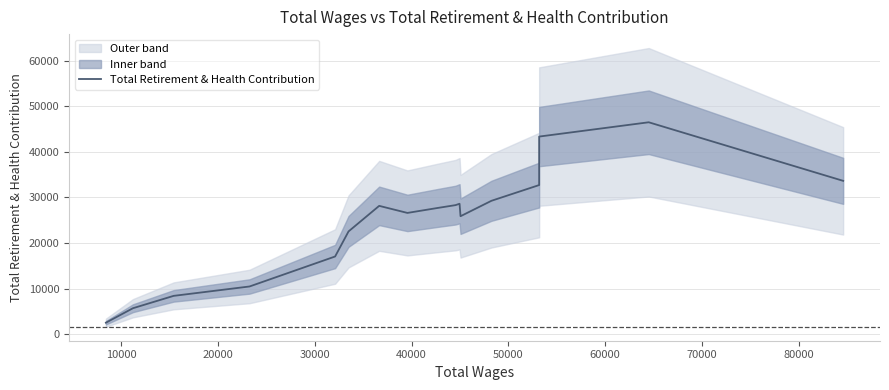

How many points are higher than both their immediate neighbors (excluding endpoints)?

3